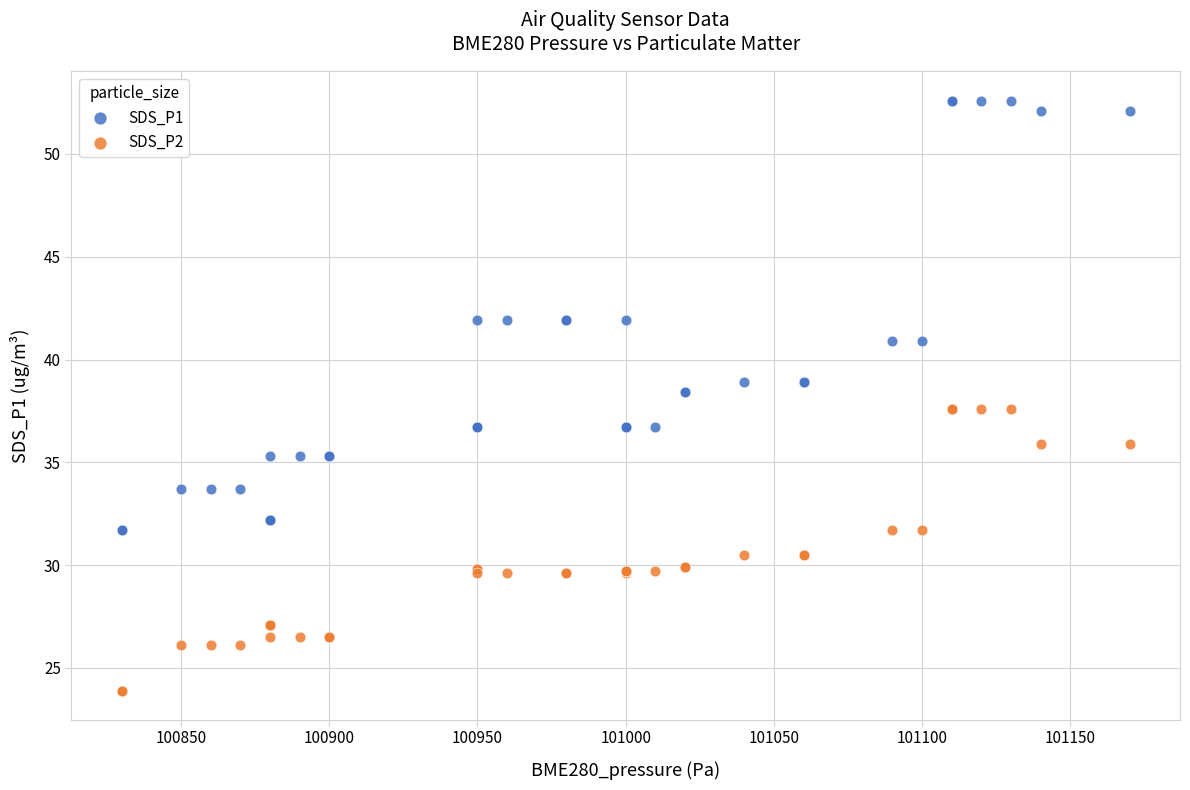

Which series reaches the maximum Y coordinate?

SDS_P1